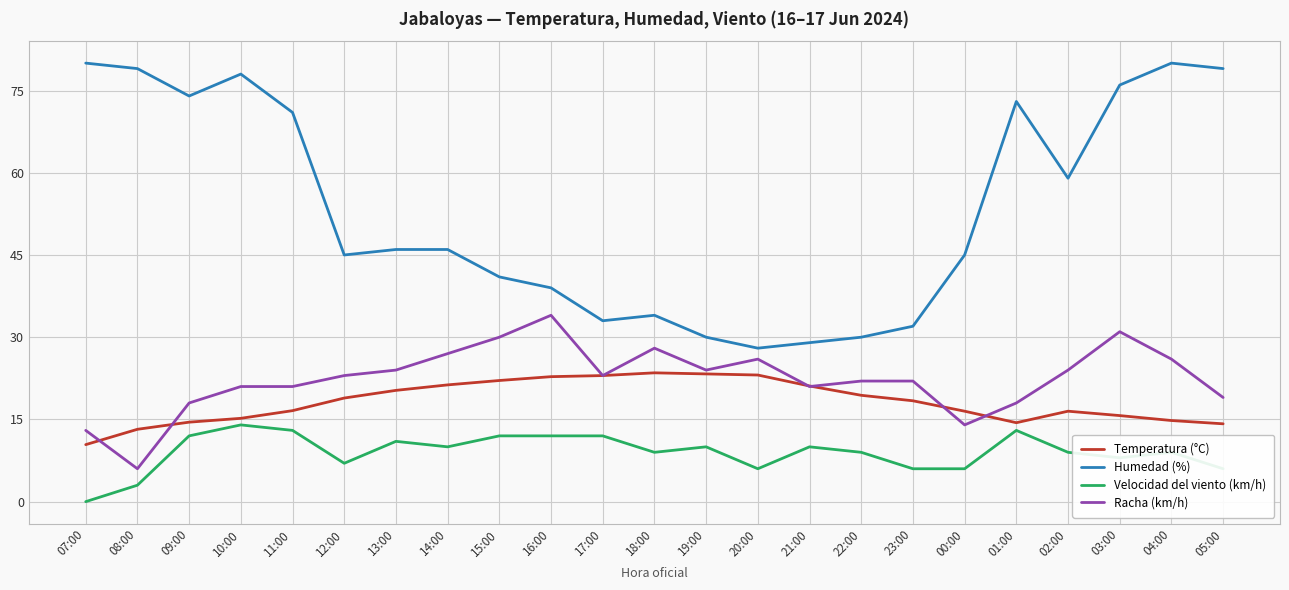

Which series has the widest spread of values?

Humedad (%)